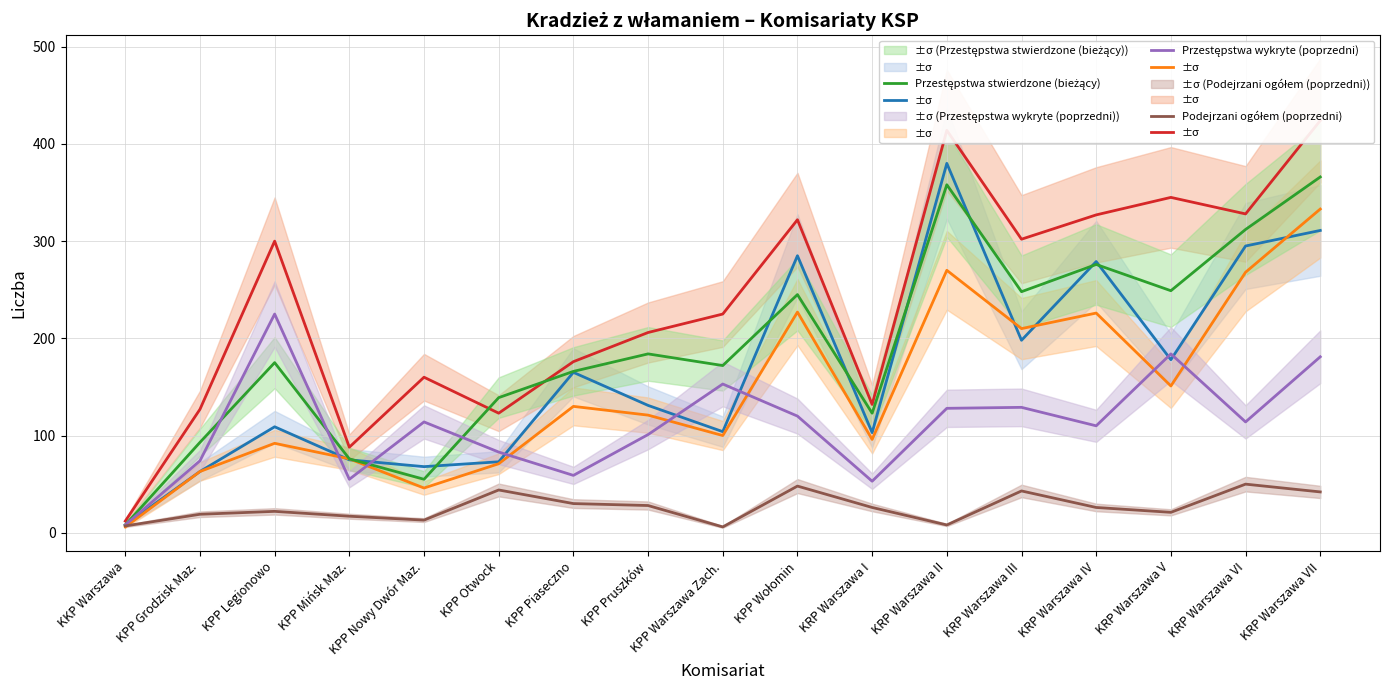

What is the difference between the Przestępstwa wykryte (poprzedni) values at KPP Wołomin and KPP Piaseczno?

61